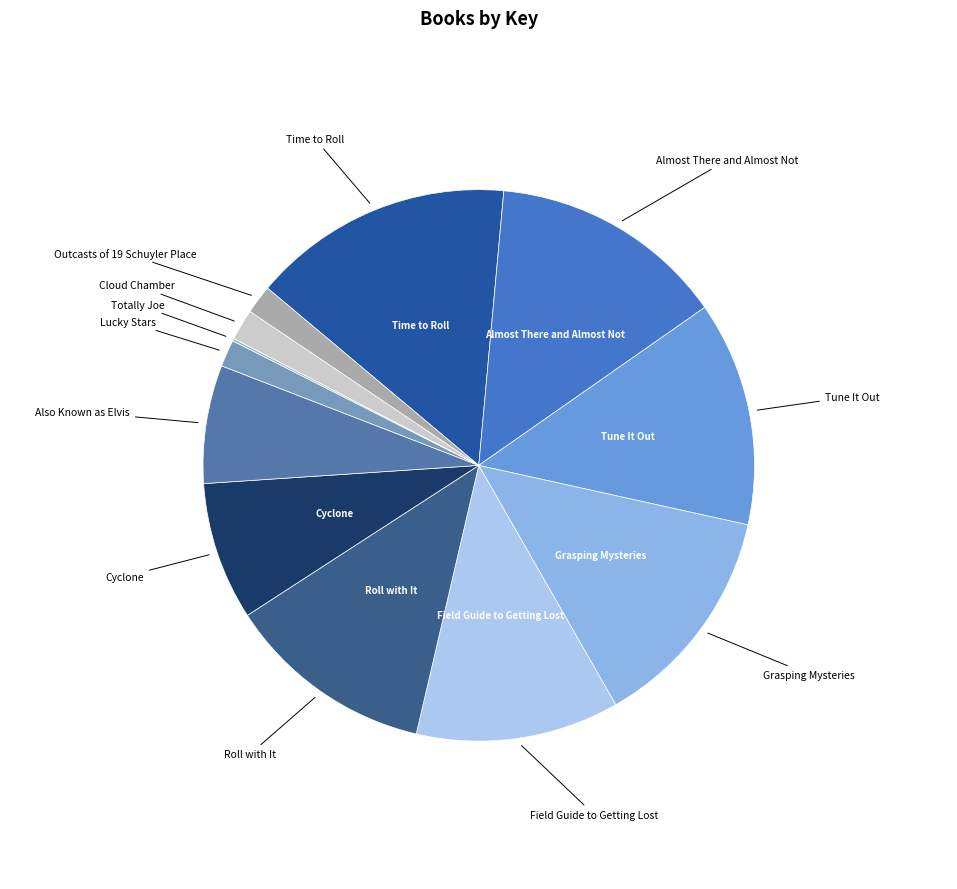

Count the number of slices in the pie.

12